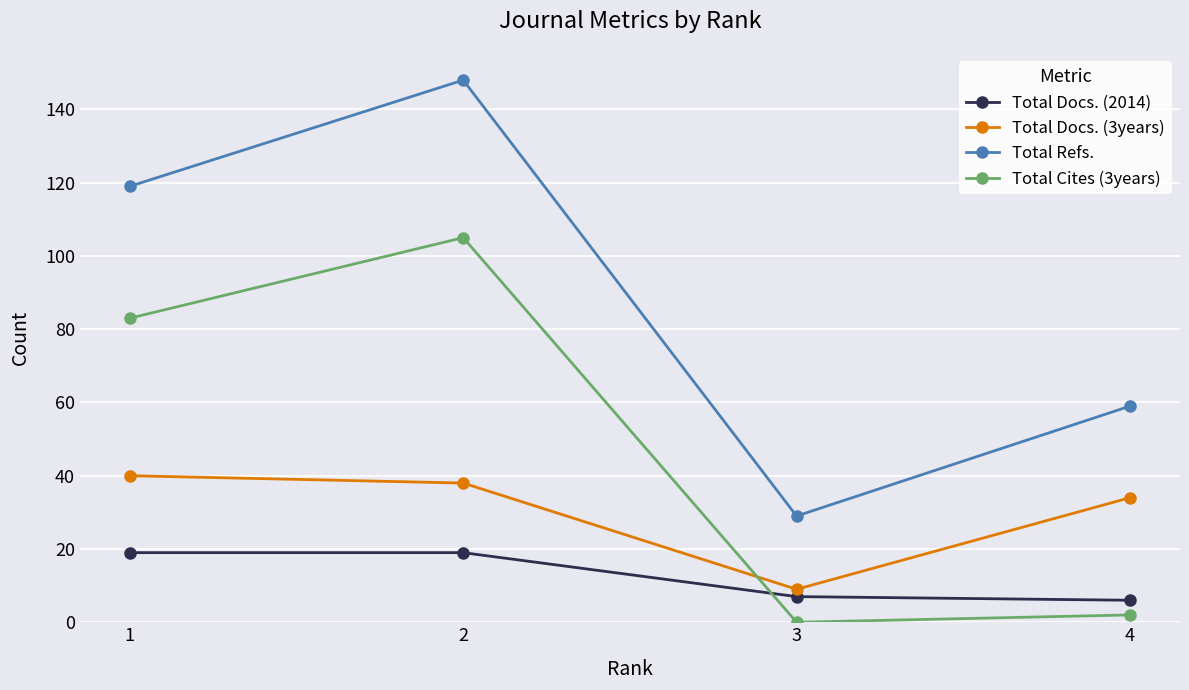

At which category is the sum across all series the highest?

2